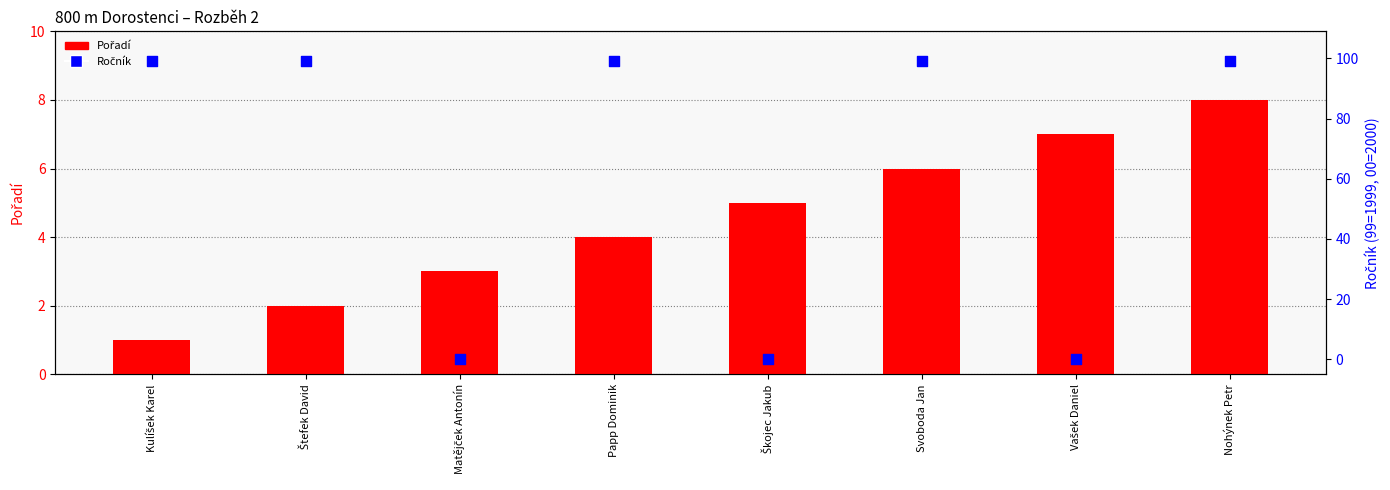

What are all the series names shown in the legend?

Pořadí, Ročník